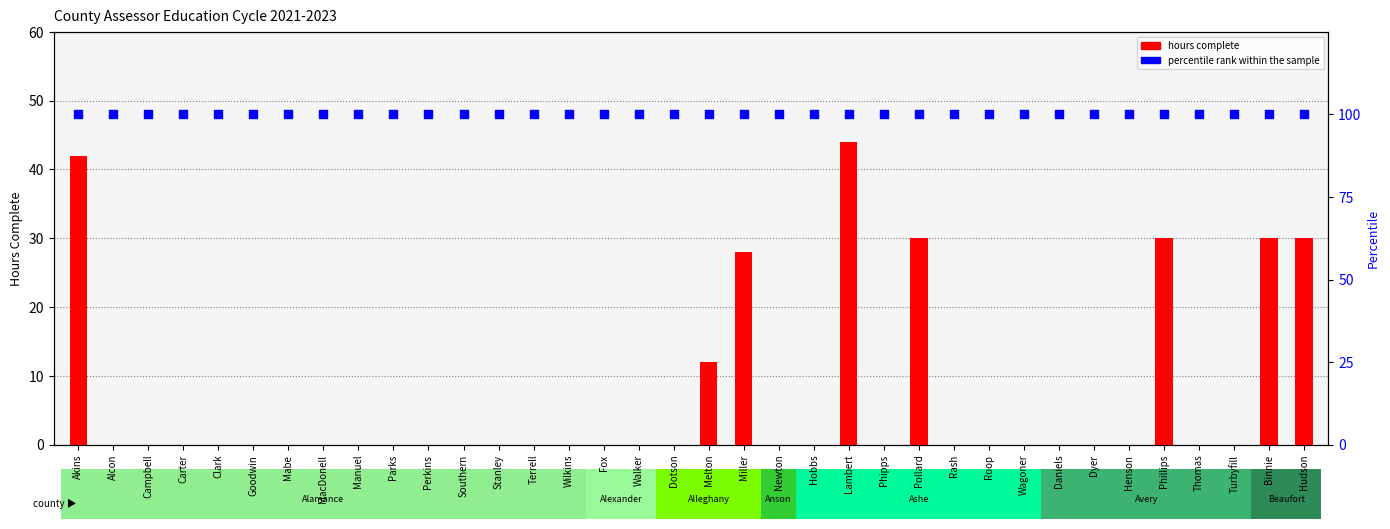

What is the total value across all series at Thomas?

100